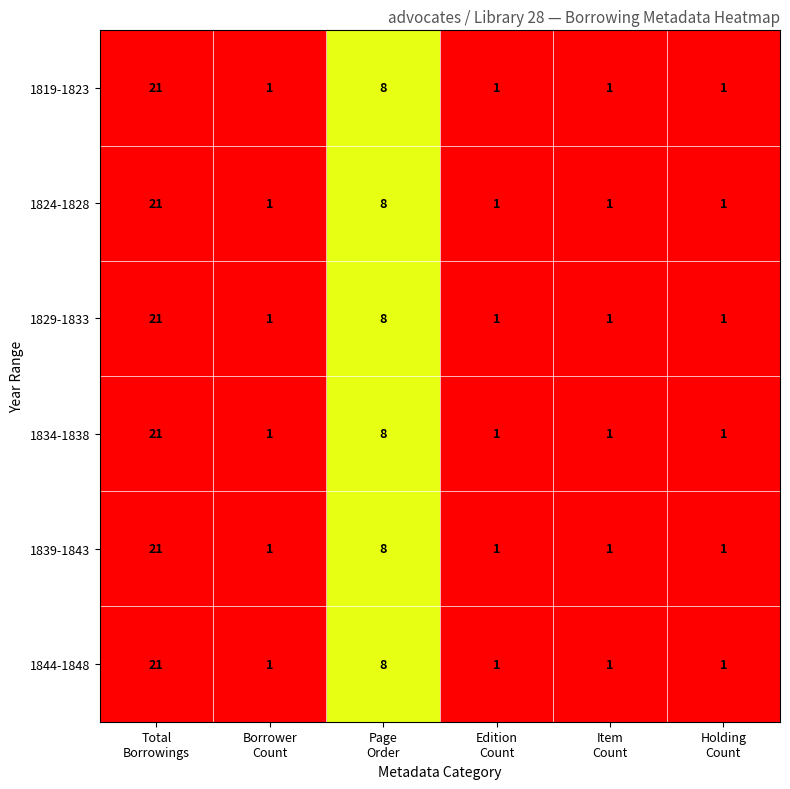

What is the difference between the second highest and second lowest values in the 1839-1843 series?

7